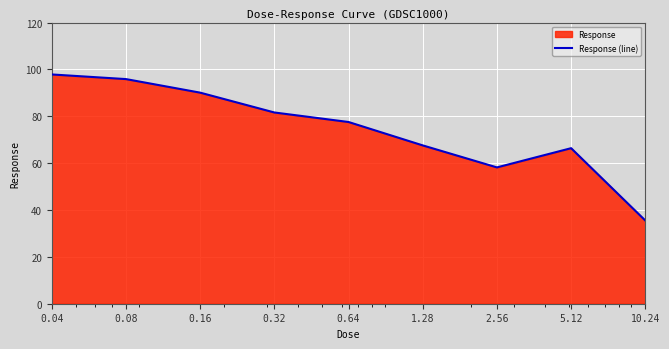

At which category does the chart reach its minimum across all series?

10.24